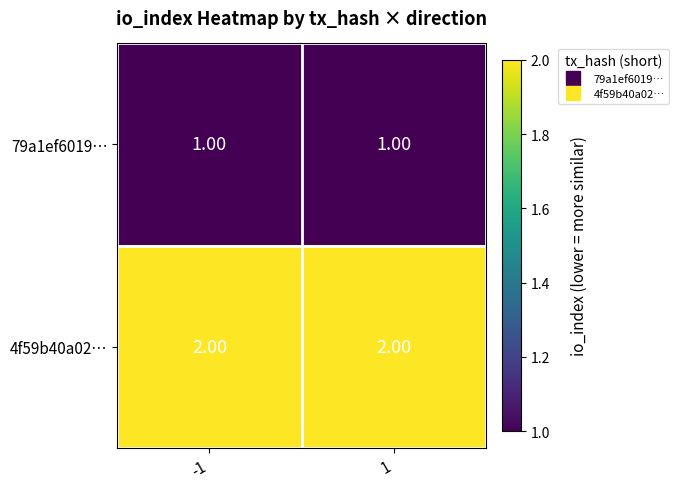

Rank the series by their average value, from highest to lowest.

4f59b40a02…, 79a1ef6019…